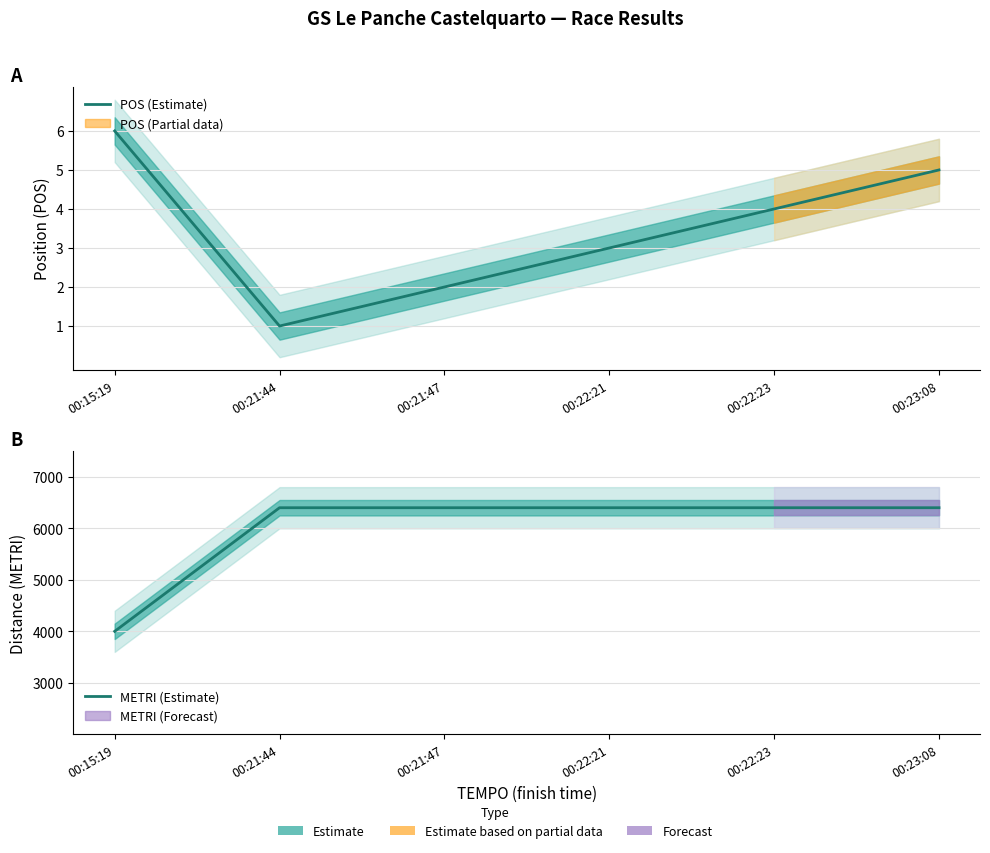

True or false: METRI (Estimate) has a value of 2693 at 00:23:08.

False